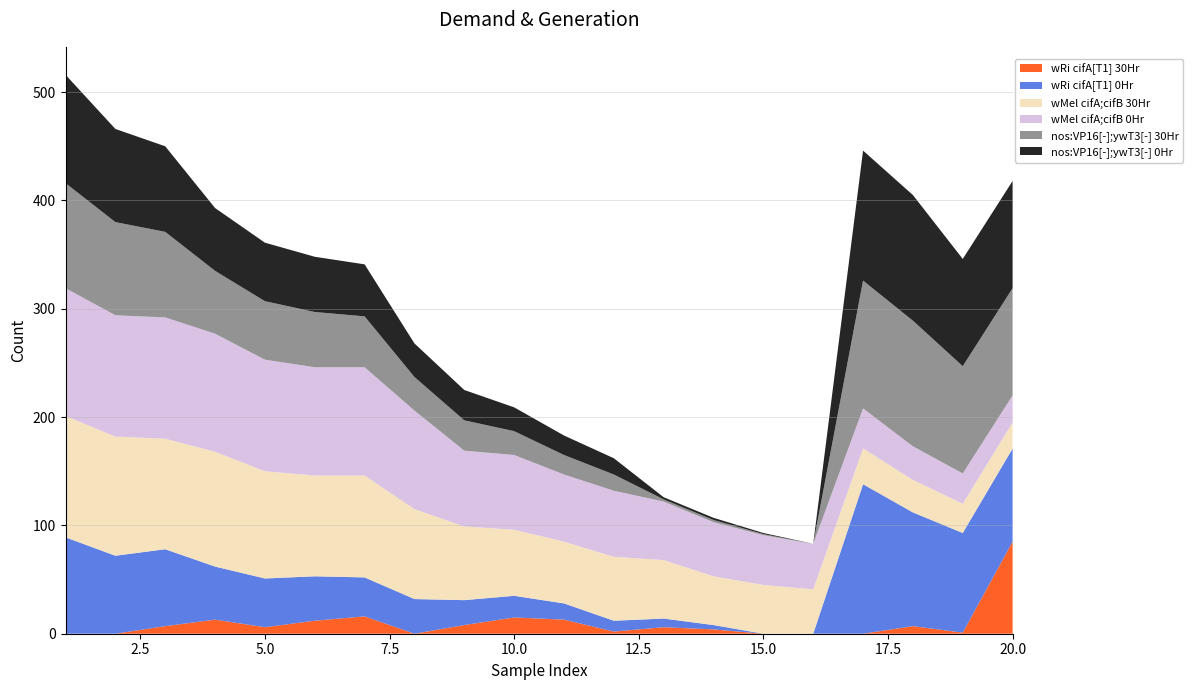

Reading left to right, transcribe all the data shown in this chart.

nos:VP16[-];ywT3[-] 0Hr: 100	86	79	58	54	51	48	31	28	22	18	15	2	2	1	0	120	116	99	99
nos:VP16[-];ywT3[-] 30Hr: 97	86	79	58	54	51	47	31	28	22	18	15	2	2	1	0	118	116	99	99
wMel cifA;cifB 0Hr: 118	112	112	109	103	100	100	91	70	69	62	61	54	50	46	42	37	31	28	25
wMel cifA;cifB 30Hr: 112	110	102	106	99	93	94	83	68	61	57	59	54	45	45	41	33	30	27	24
wRi cifA[T1] 0Hr: 89	72	71	49	45	41	36	32	23	20	15	10	8	4	0	0	138	105	92	86
wRi cifA[T1] 30Hr: 0	0	7	13	6	12	16	0	8	15	13	2	6	4	0	0	0	7	1	85